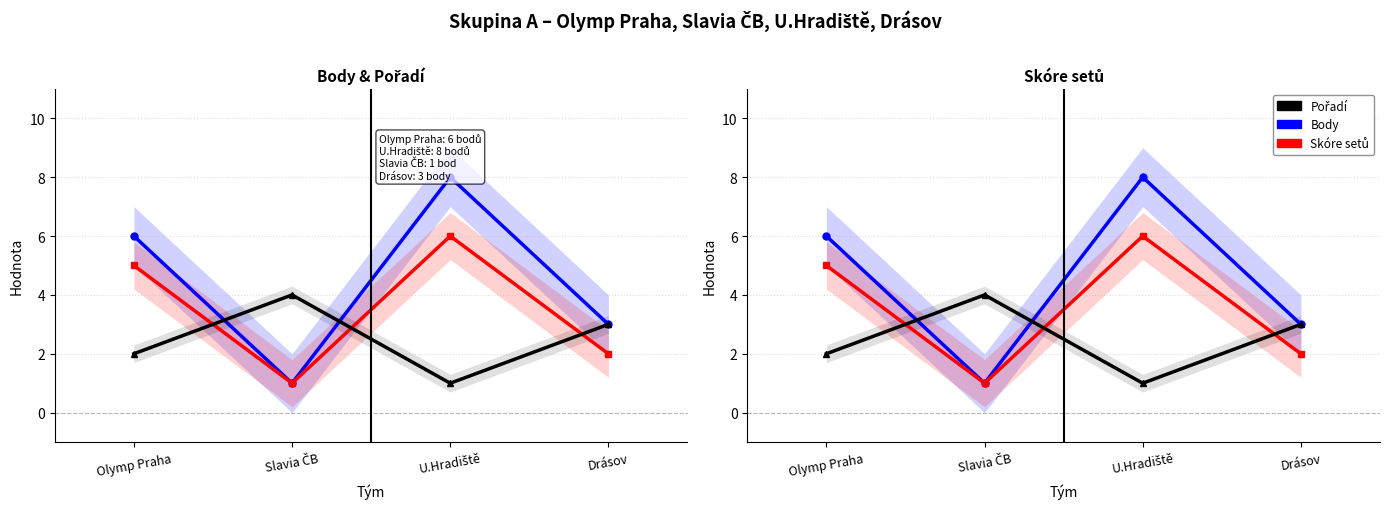

Reading right to left, what are all the values shown in this chart?

Body: 3	8	1	6
Skóre: 2	6	1	5
Pořadí: 3	1	4	2